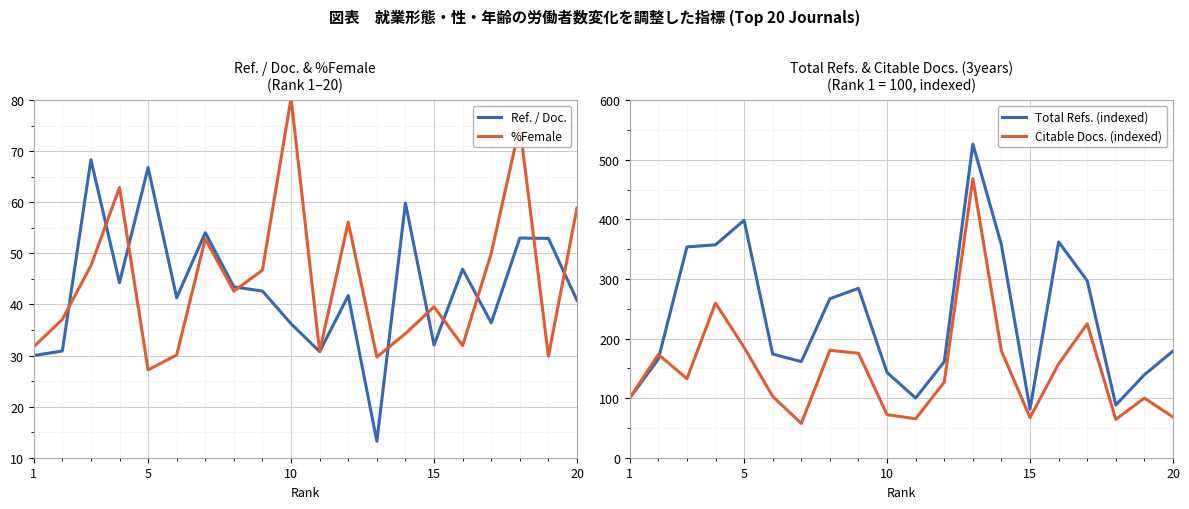

The Ref. / Doc. series shows 32.1 at 15. True or false?

True